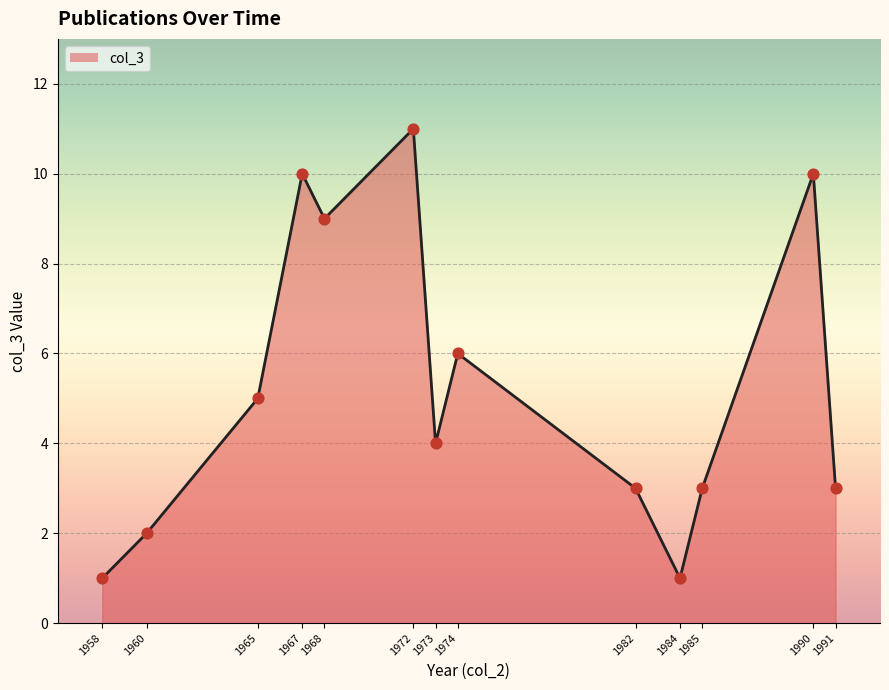

Which has a higher value, 1958 or 1974?

1974